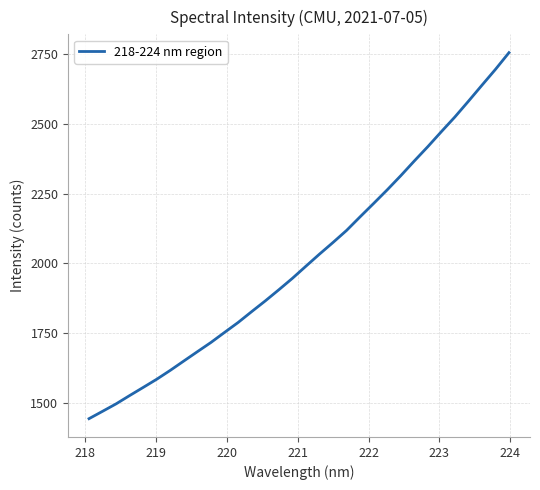

What is the greatest value displayed?

2755.1